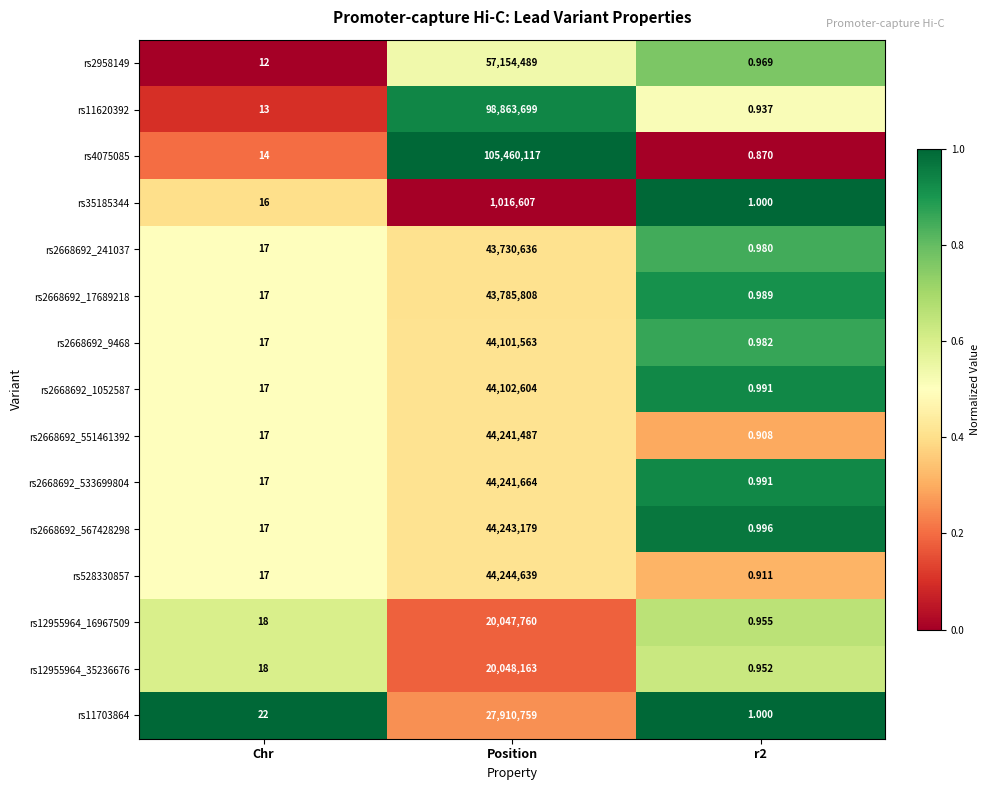

At which label is rs2668692_17689218 closest to 21892904?

Chr